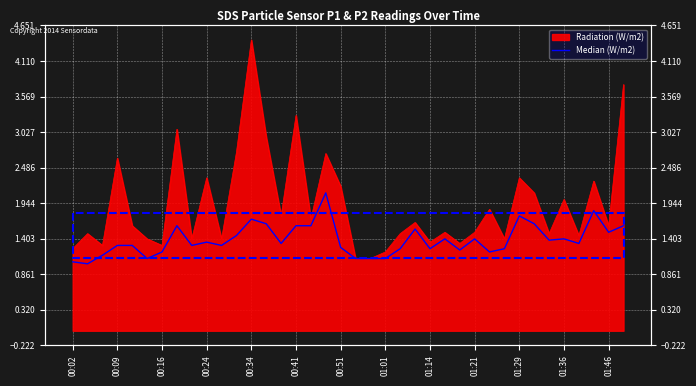

How many points are lower than both their immediate neighbors (excluding endpoints)?

11